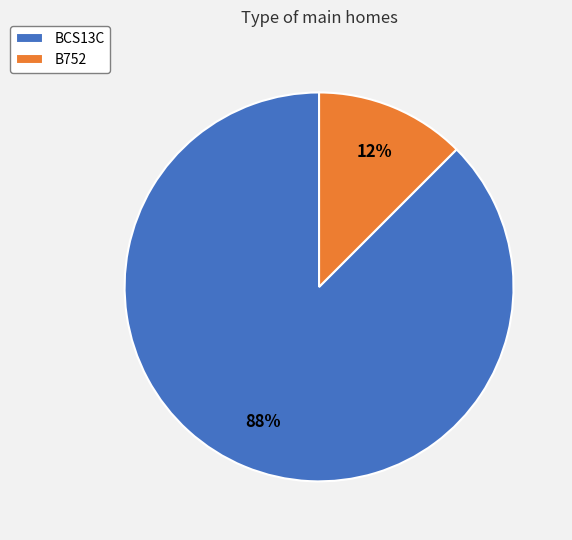

Which slice is the largest?

BCS13C